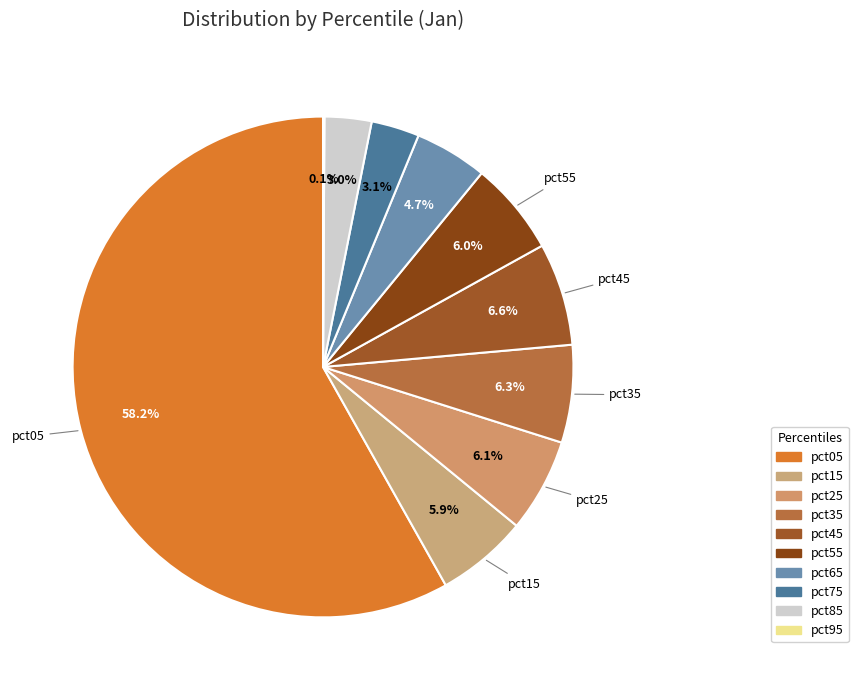

To the nearest percent, what is the difference between the pct55 and pct95 slice percentages?

6%